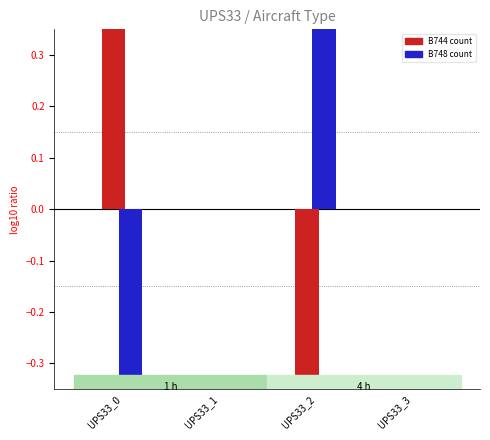

At which label does B744 first exceed 0?

UPS33_0